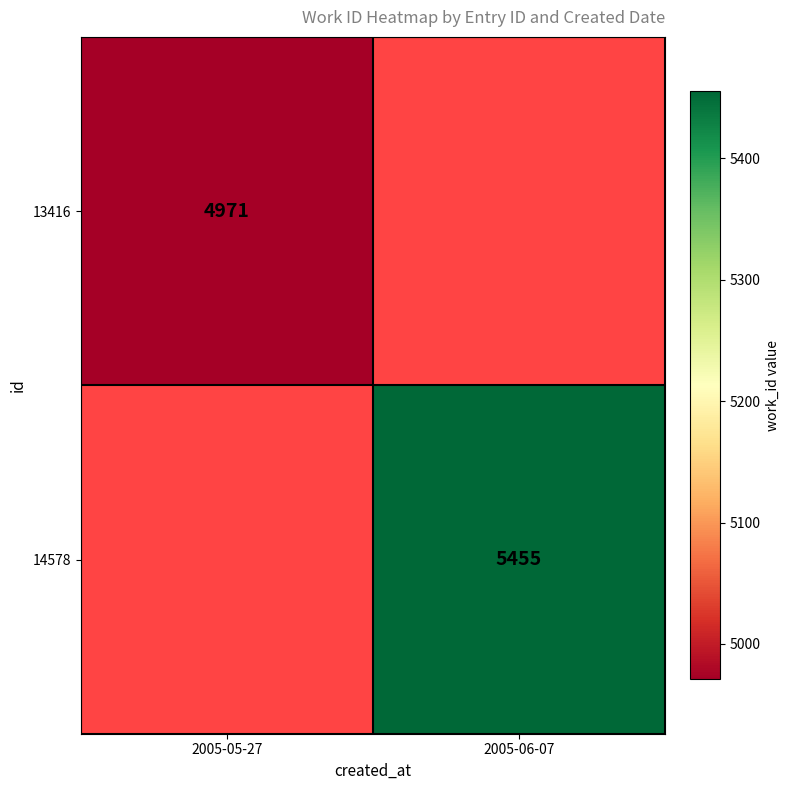

At how many categories does at least one series exceed 5421?

1